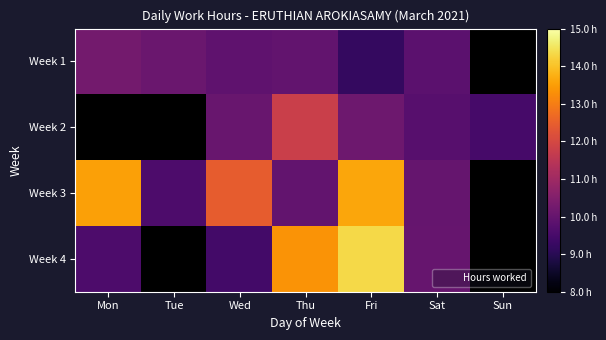

How many series are shown in this chart?

4